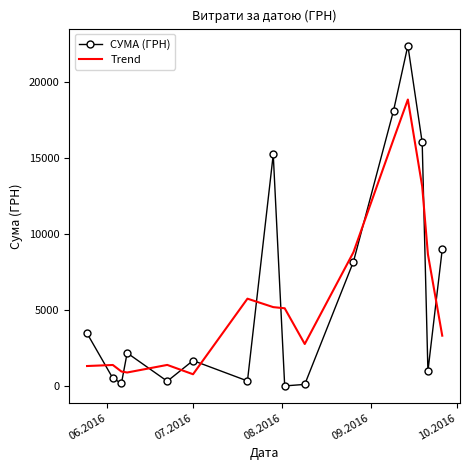

In СУМА (ГРН), how many points are lower than both neighbors (excluding endpoints)?

5